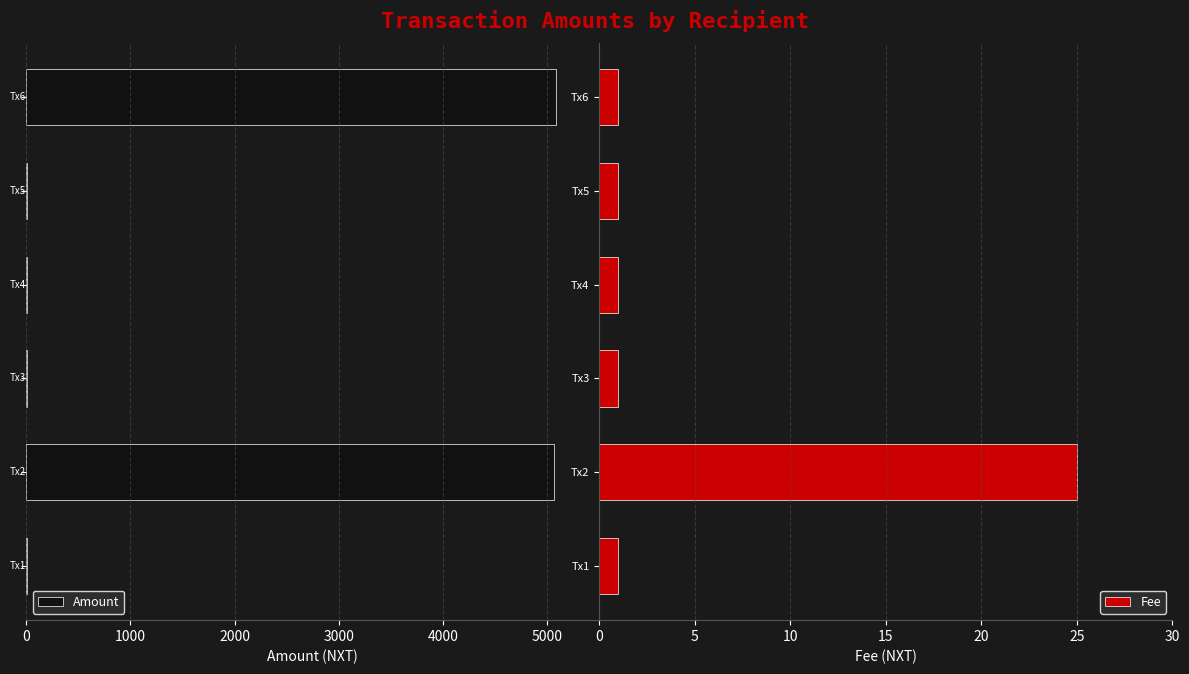

The Fee series shows 1 at Tx6. True or false?

True